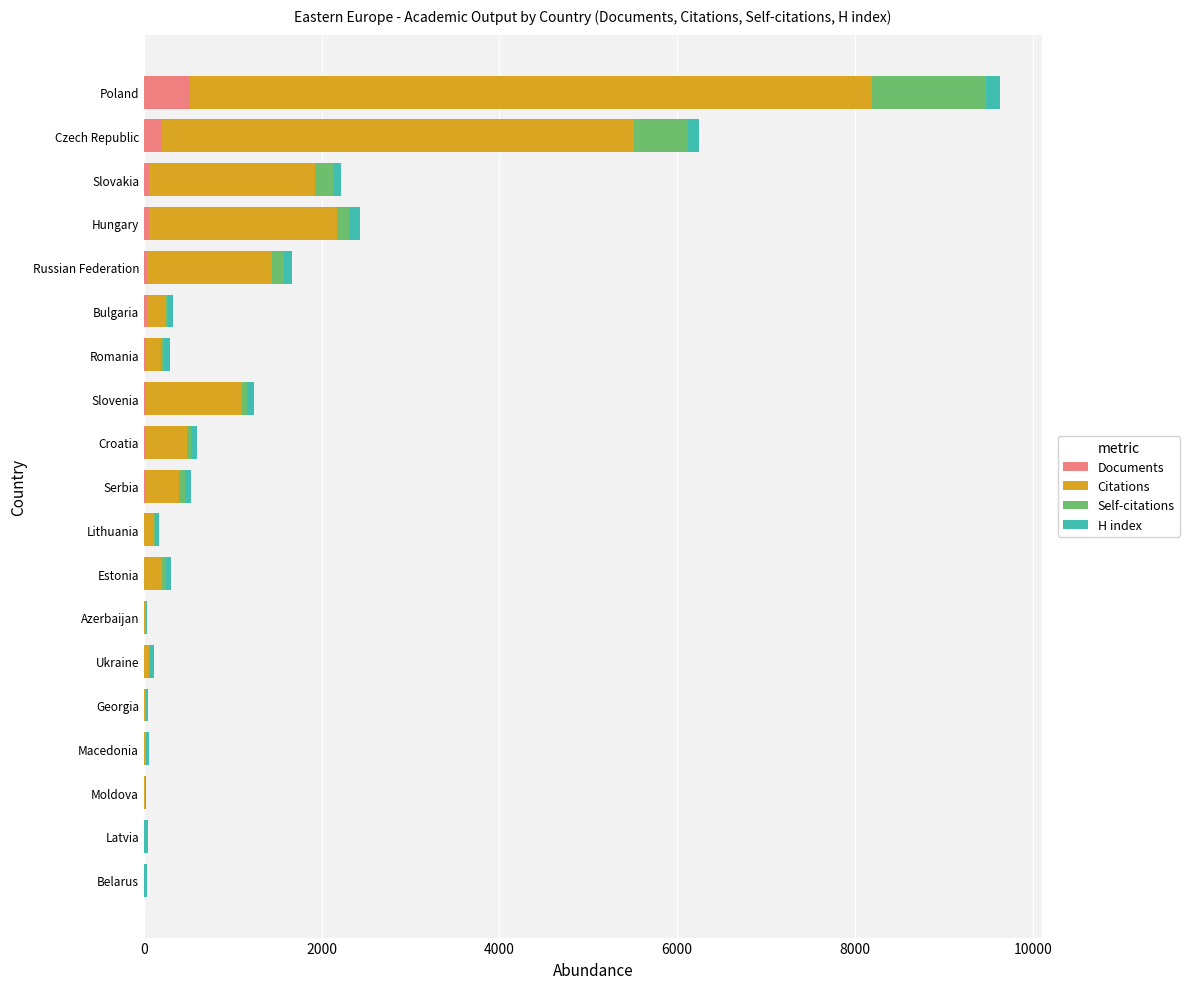

Which category has the highest value in the Documents series?

Poland